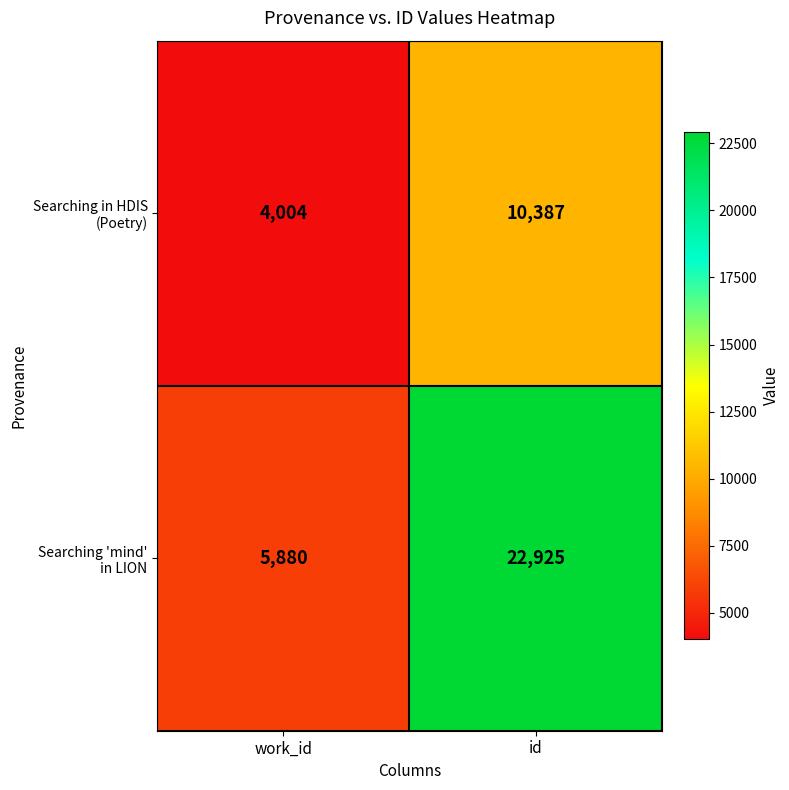

At how many categories does at least one series exceed 12231?

1